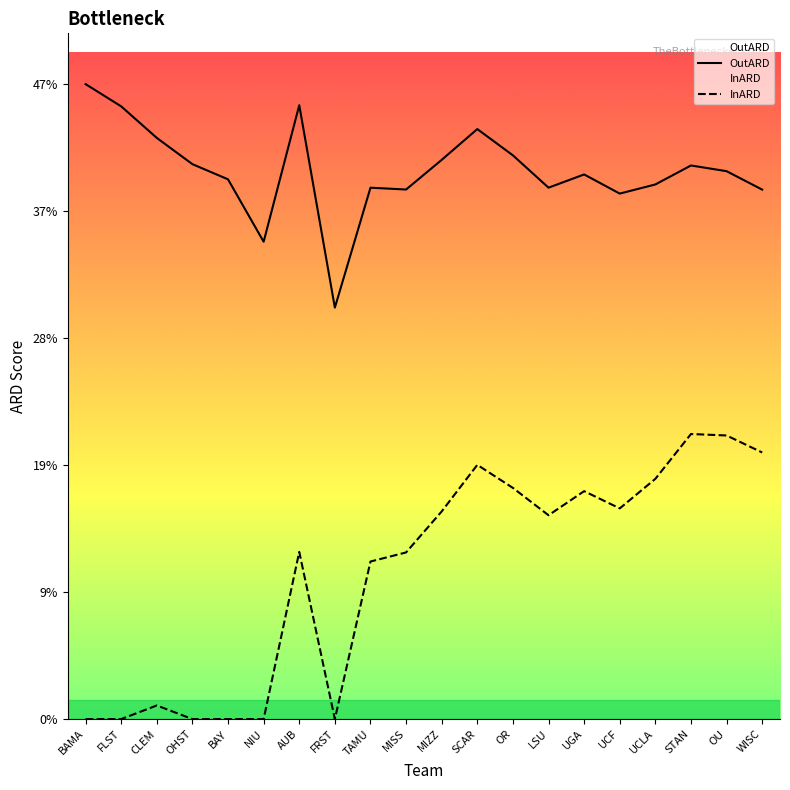

True or false: InARD has a value of 19.6 at WISC.

True